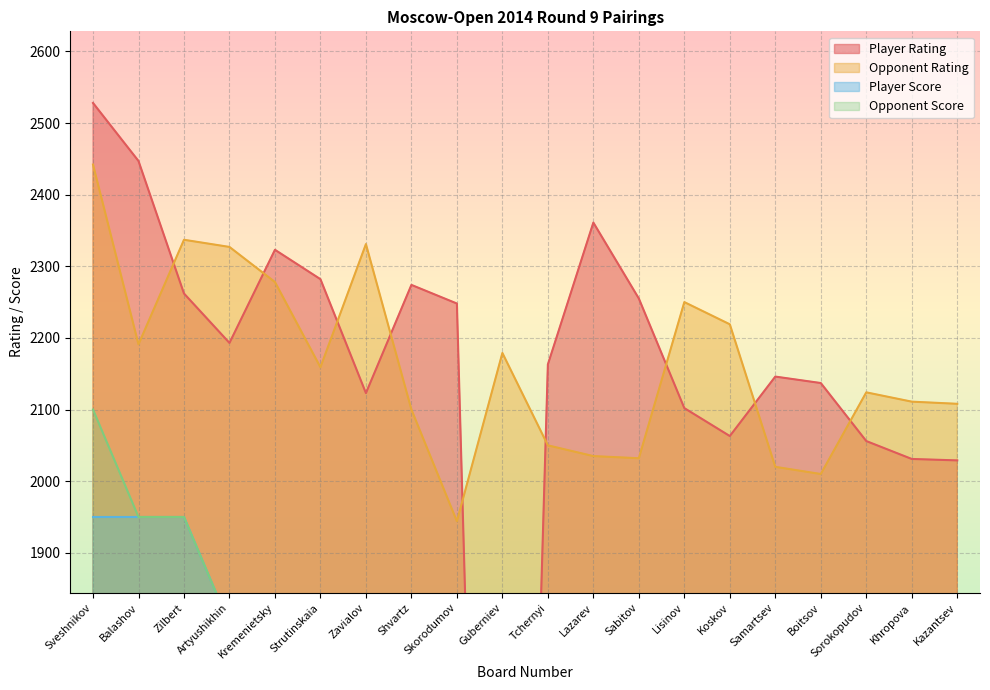

Between Kremenietsky and Shvartz, which series saw the biggest shift?

Opponent Rating